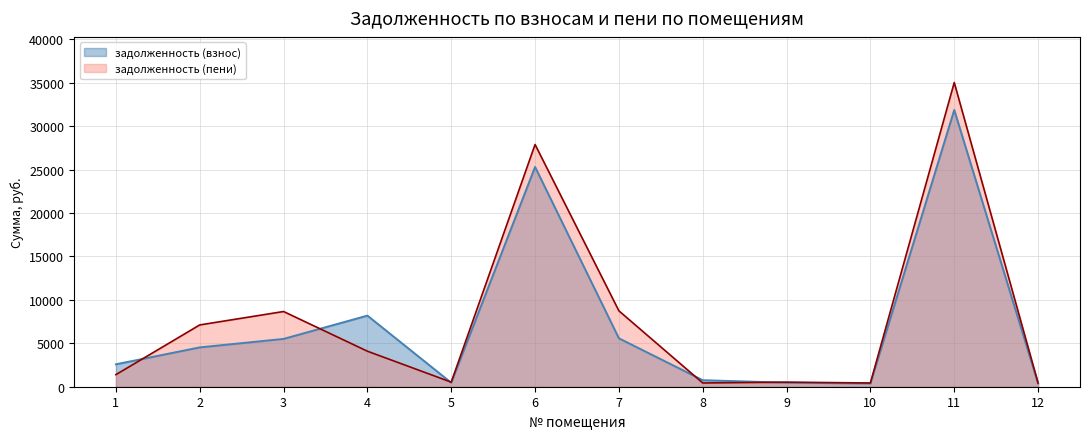

Is the value of задолженность (пени) at 11 greater than the value of задолженность (взнос) at 7?

Yes